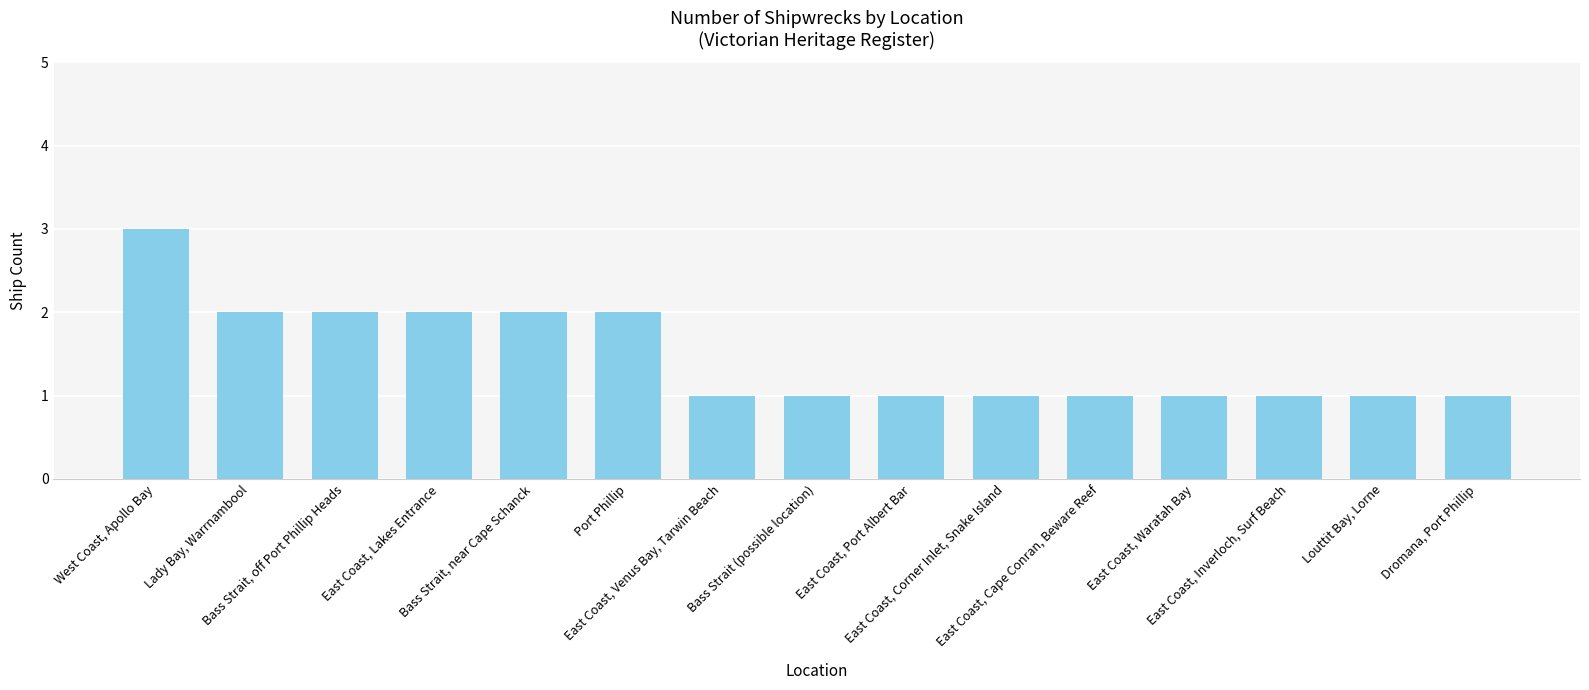

What is the difference between the maximum and minimum values?

2